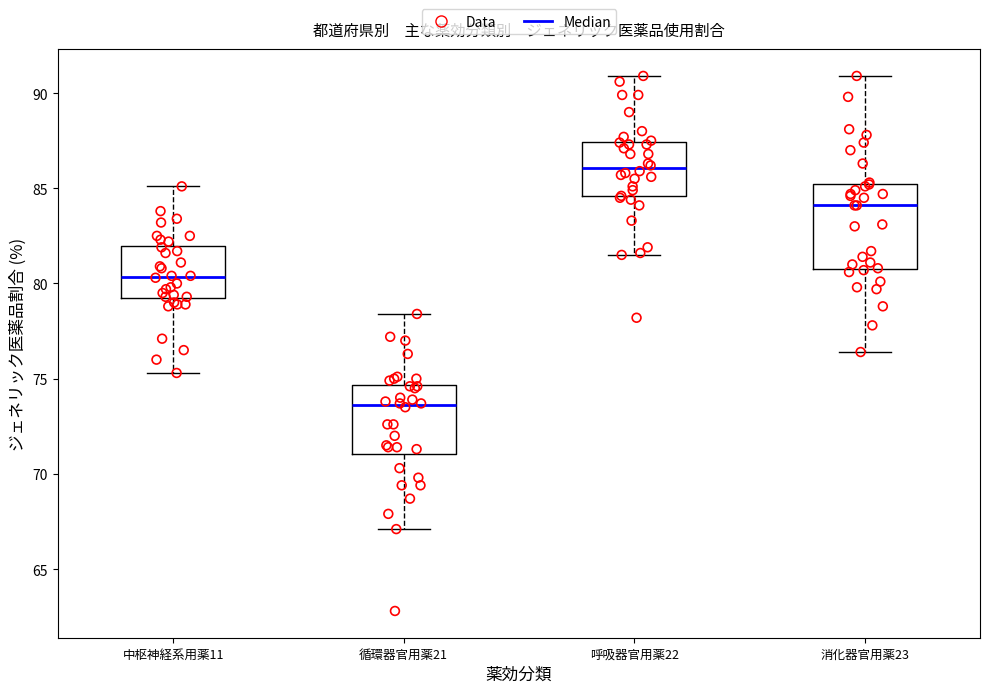

Where does the upper whisker of the box for 中枢神経系用薬11 end on the y-axis? The values are not printed on the chart, so give them approximately, as read against the axis.

85.0